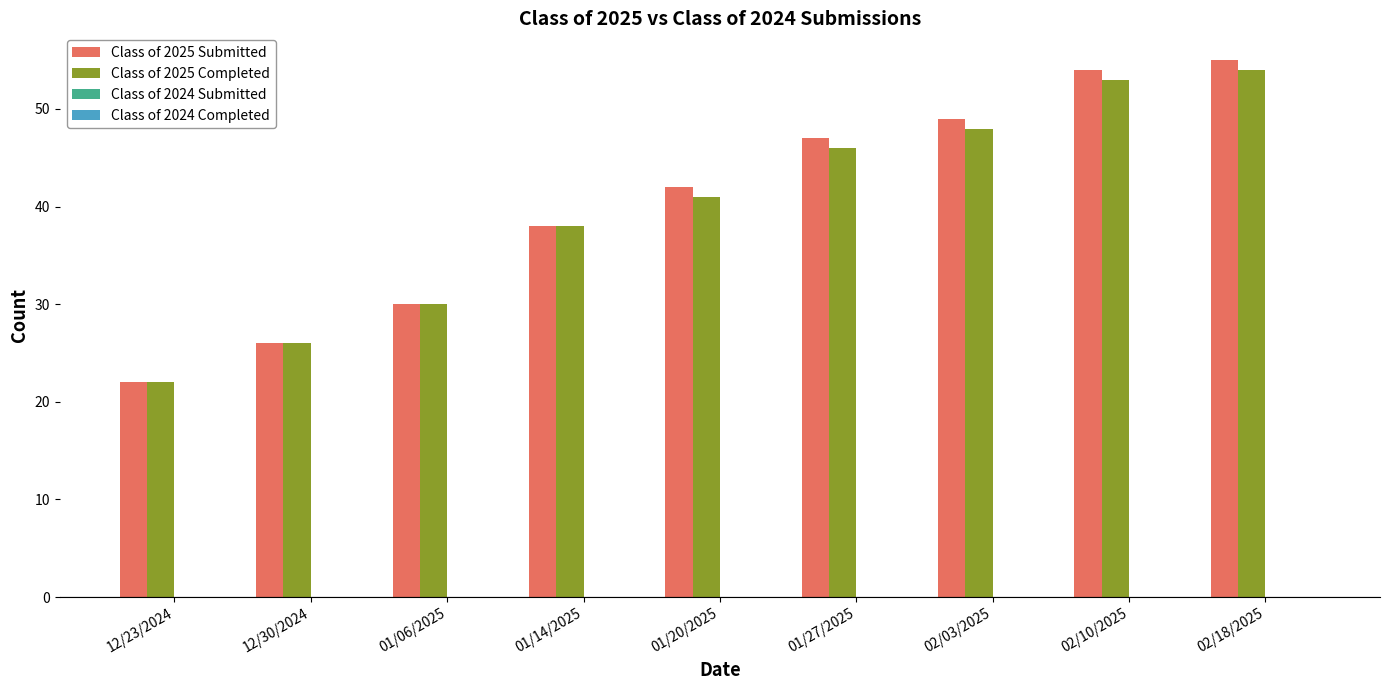

How many bars are there in each group?

2